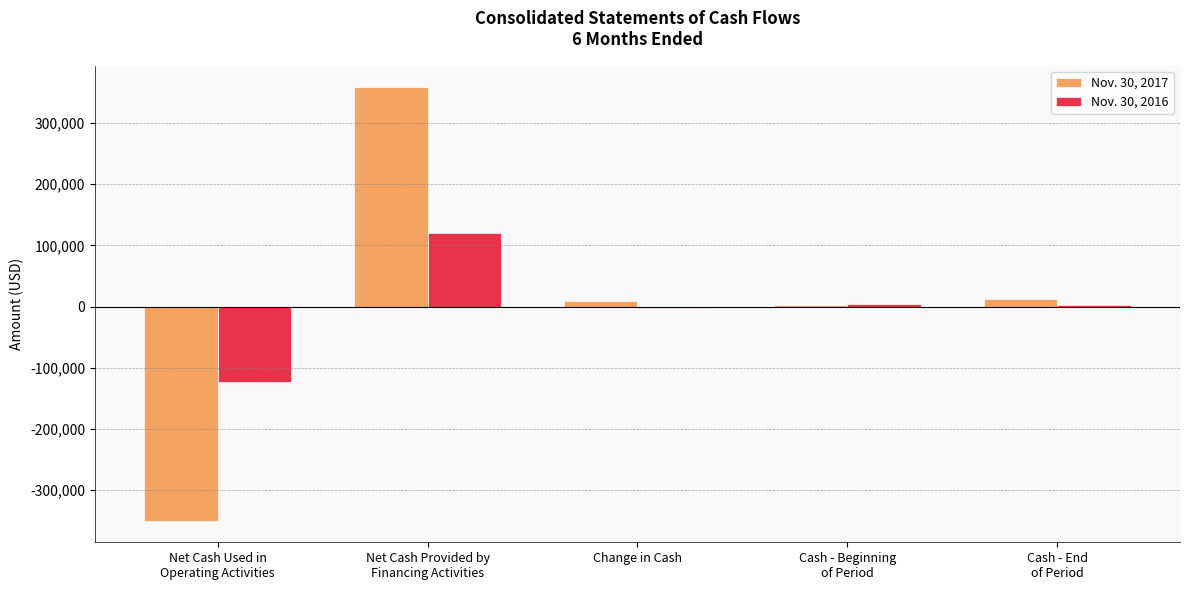

Are the bars grouped side by side (vs. stacked)?

Yes